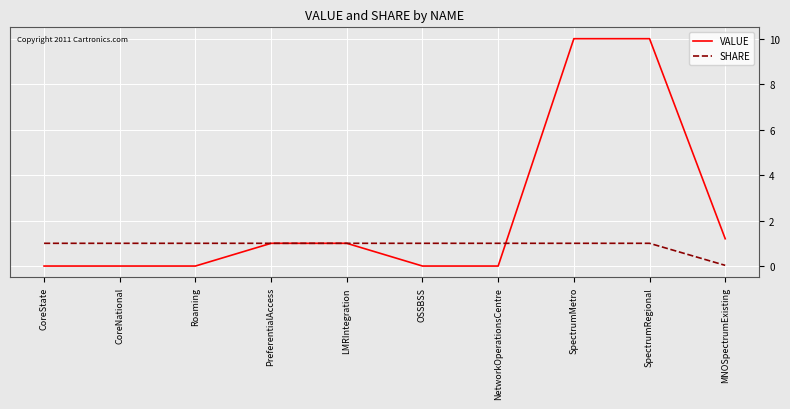

What is the difference between the second highest and minimum values in the SHARE series?

1.0